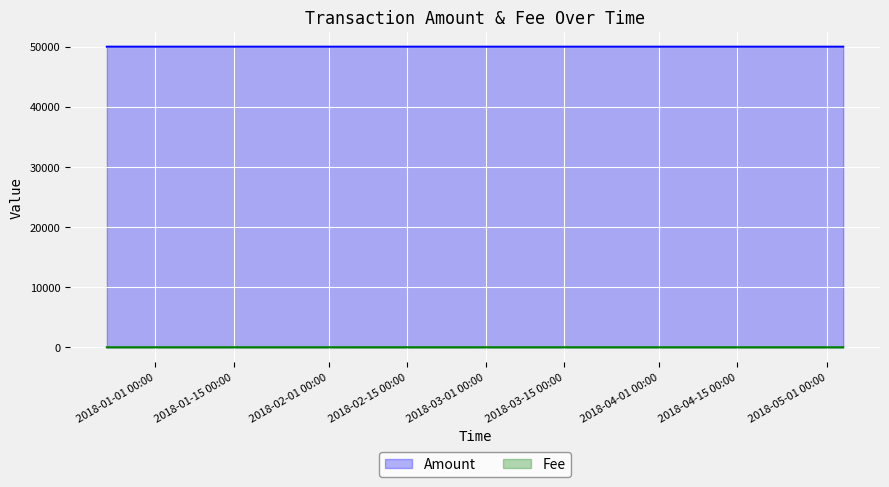

What is the total value across all series at 2018-05-03 20:02:34?

50000